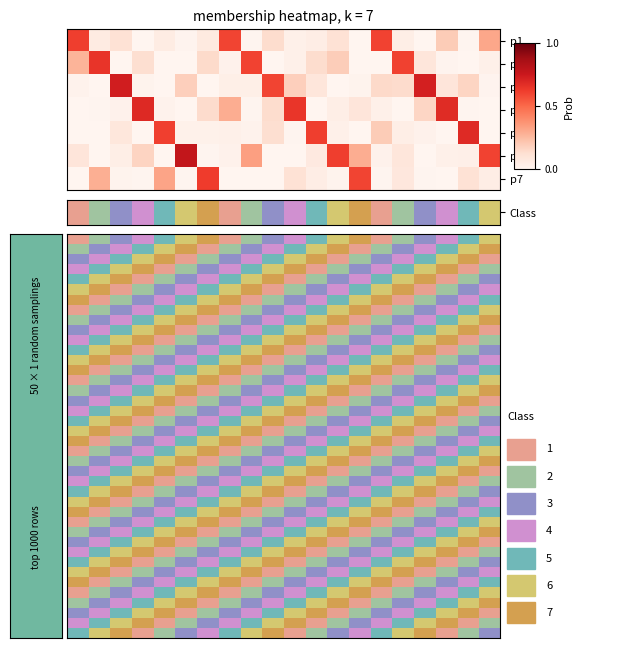

Which series has the widest spread of values?

row_0